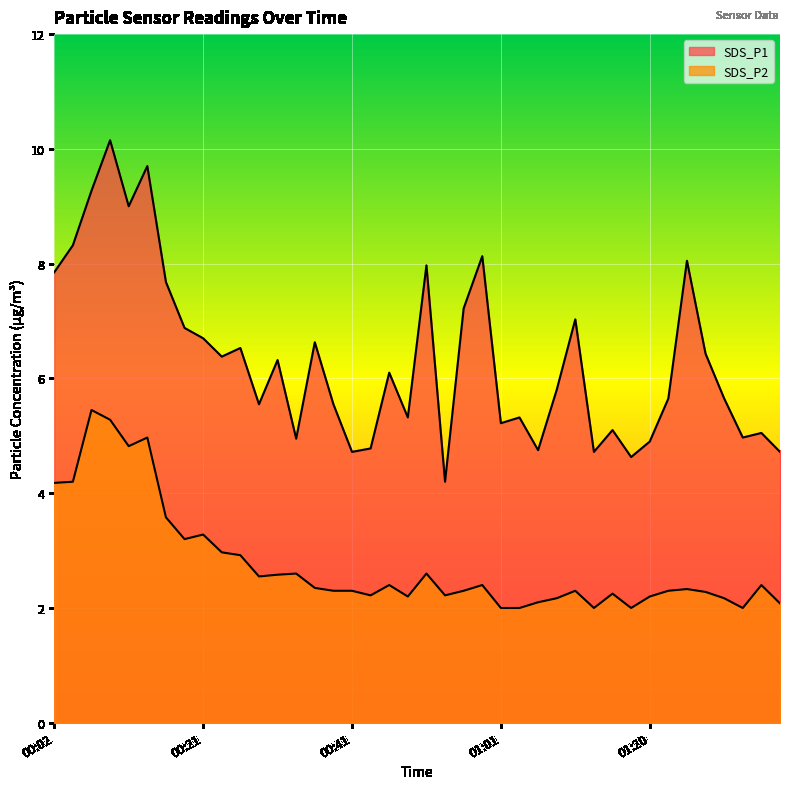

What is the label of the 39th point from the left?

01:35